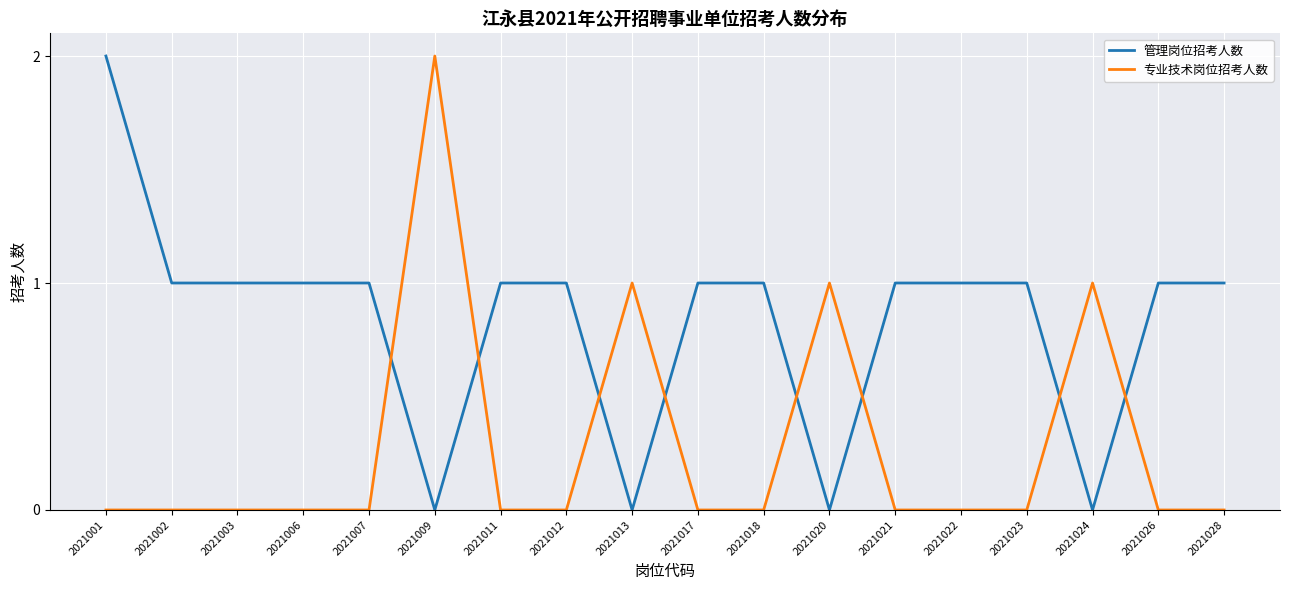

Rank the series by their average value, from highest to lowest.

管理岗位招考人数, 专业技术岗位招考人数